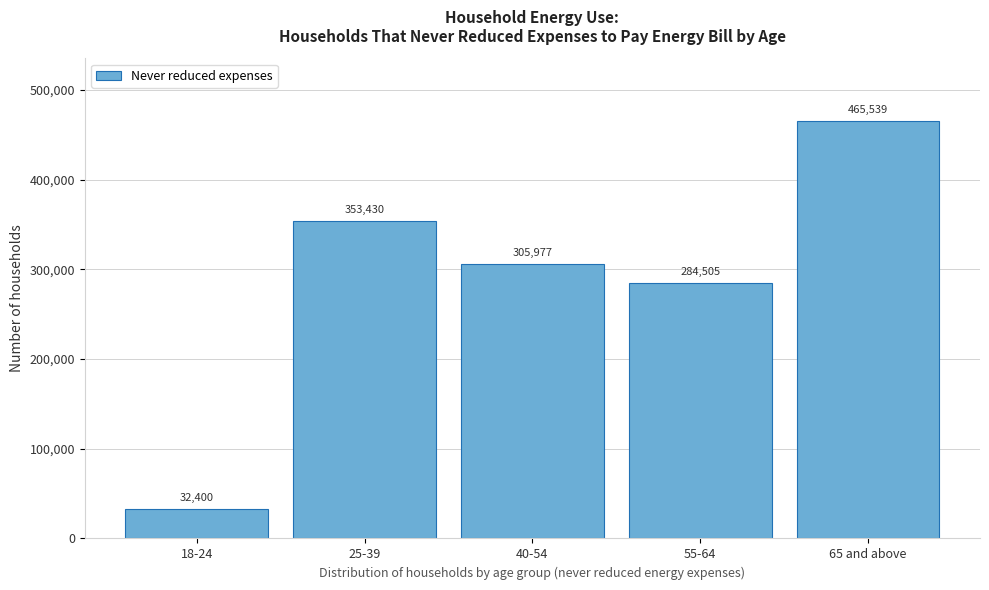

Reading right to left, extract all data points from this chart.

465539	284505	305977	353430	32400